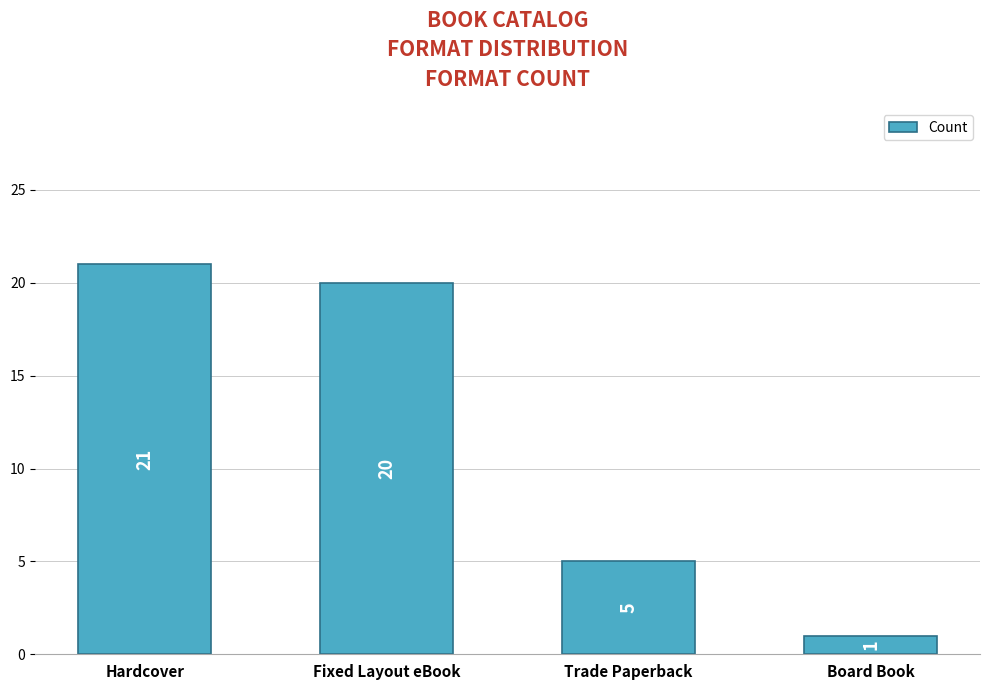

What is the difference between the maximum and minimum values?

20